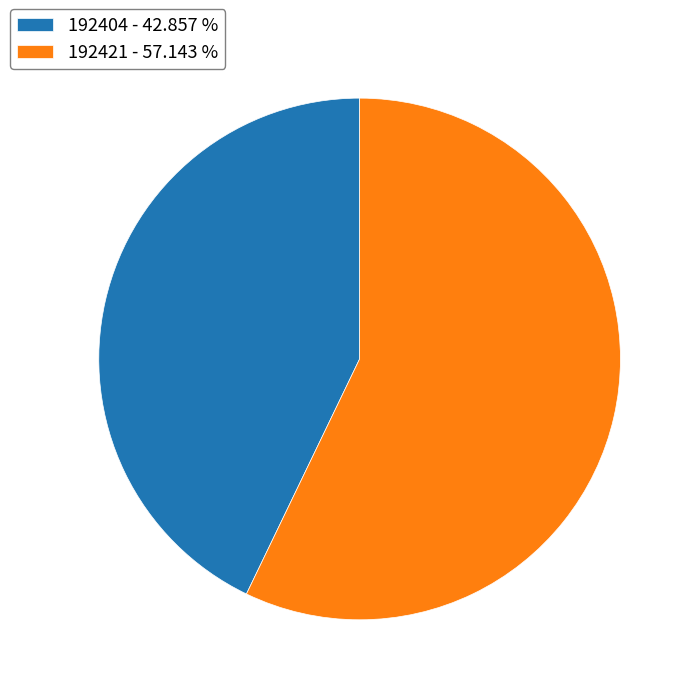

Is there a majority slice in this chart?

Yes